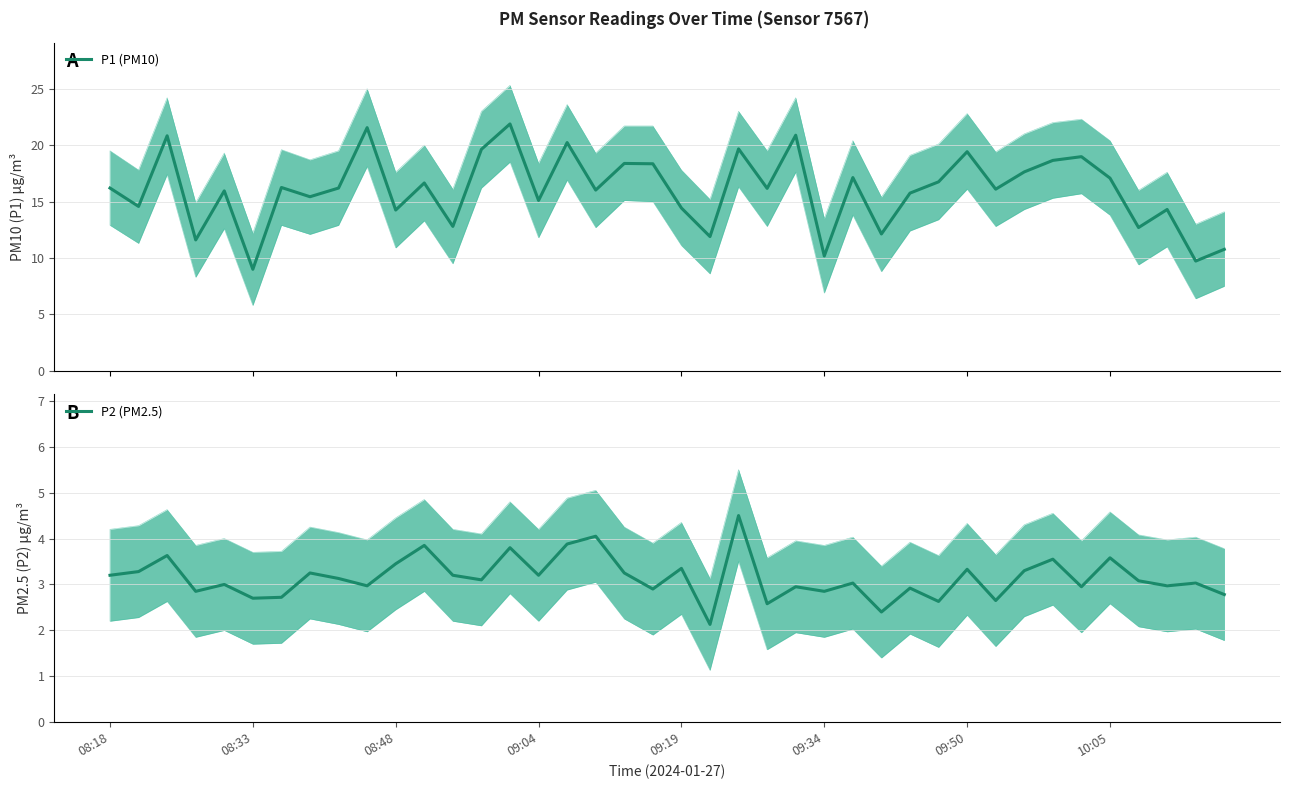

Is it true that P1 (PM10) equals 21.6 at 9?

True